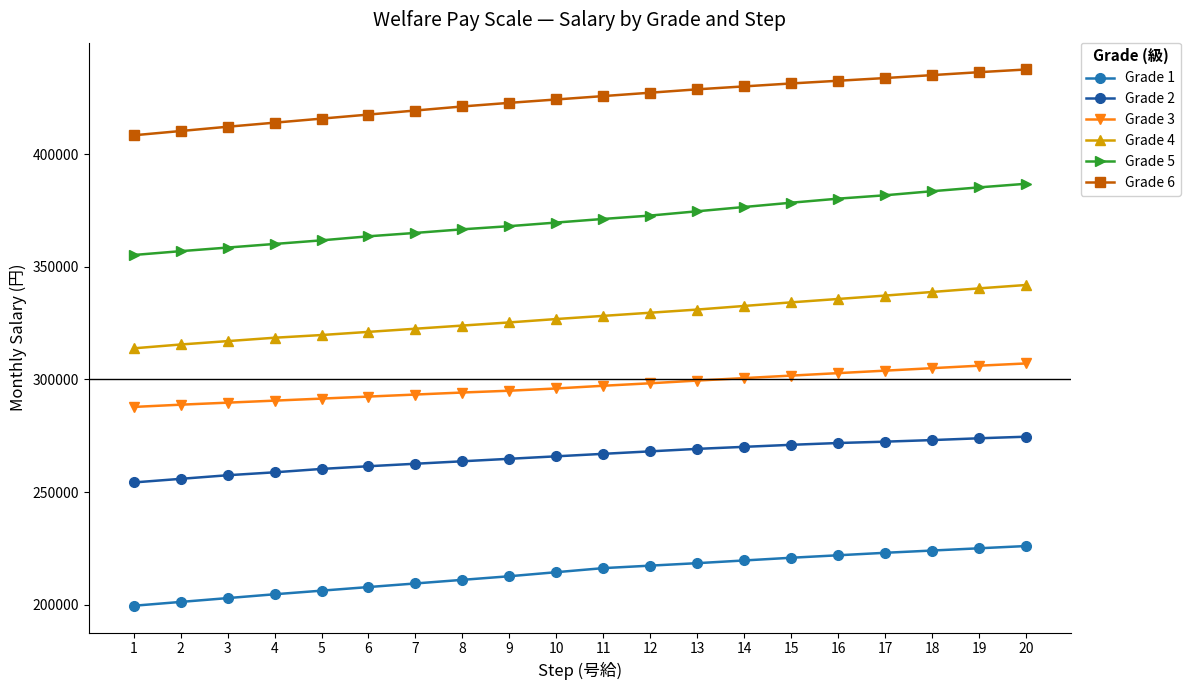

Where is Grade 4 nearest to the value 327850?

11